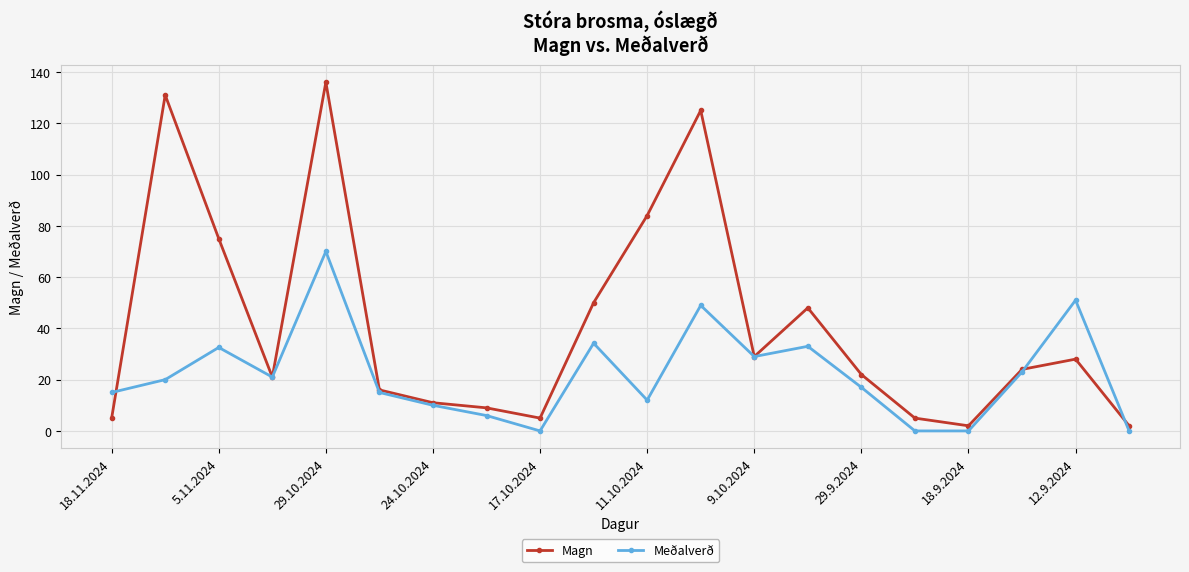

What is the average value of the Meðalverð series?

21.9